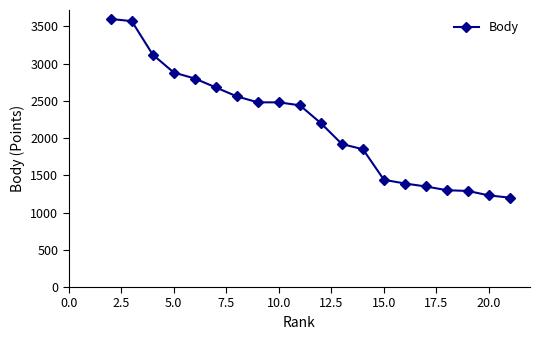

What is the value of the 12th point from the left?

1920